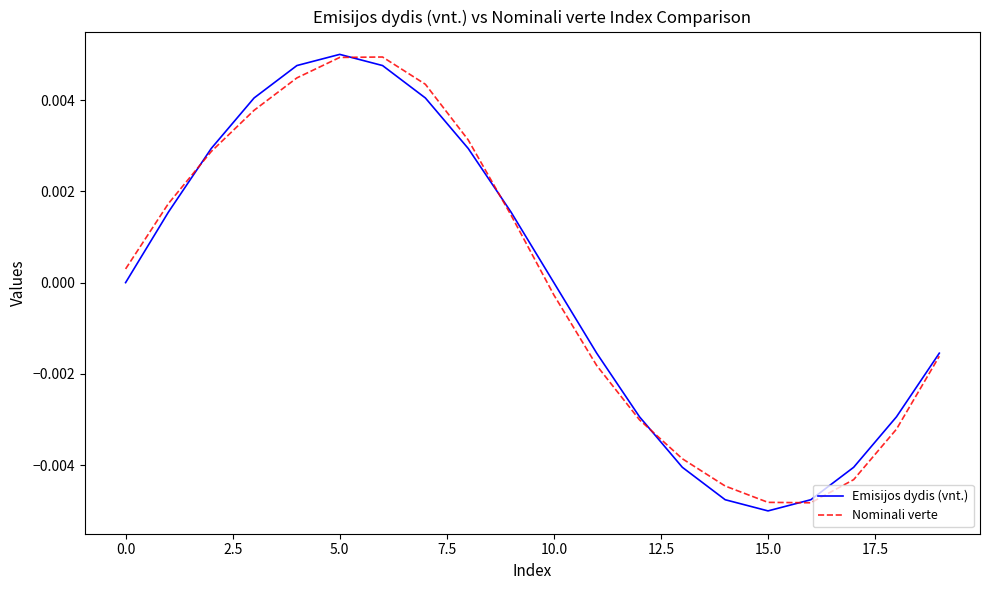

Where is the first local minimum for Nominali verte?

16